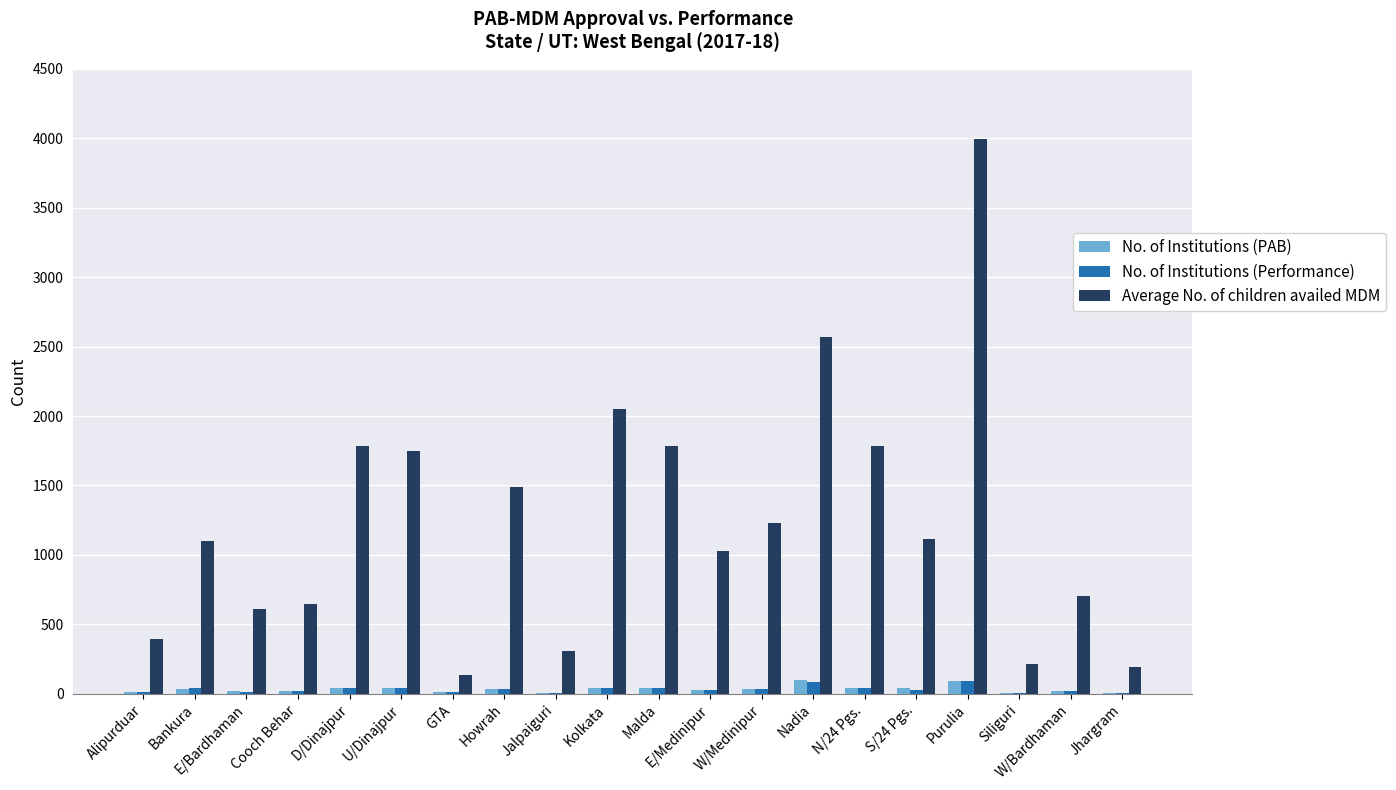

At which category is the sum across all series the highest?

Purulia